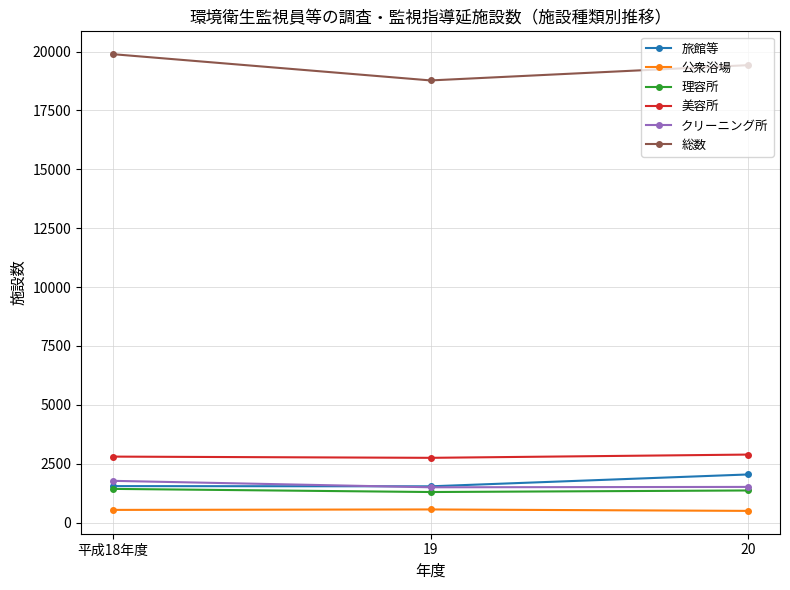

True or false: 旅館等 has a value of 1343 at 20.

False